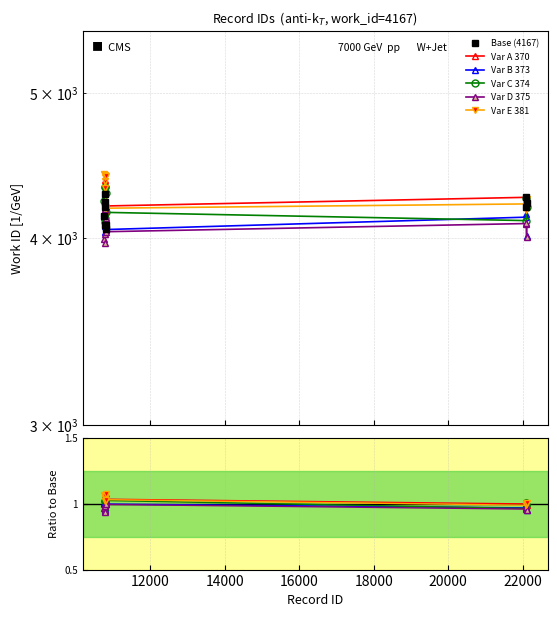

Which series has the largest range (max minus min)?

Base (4167)